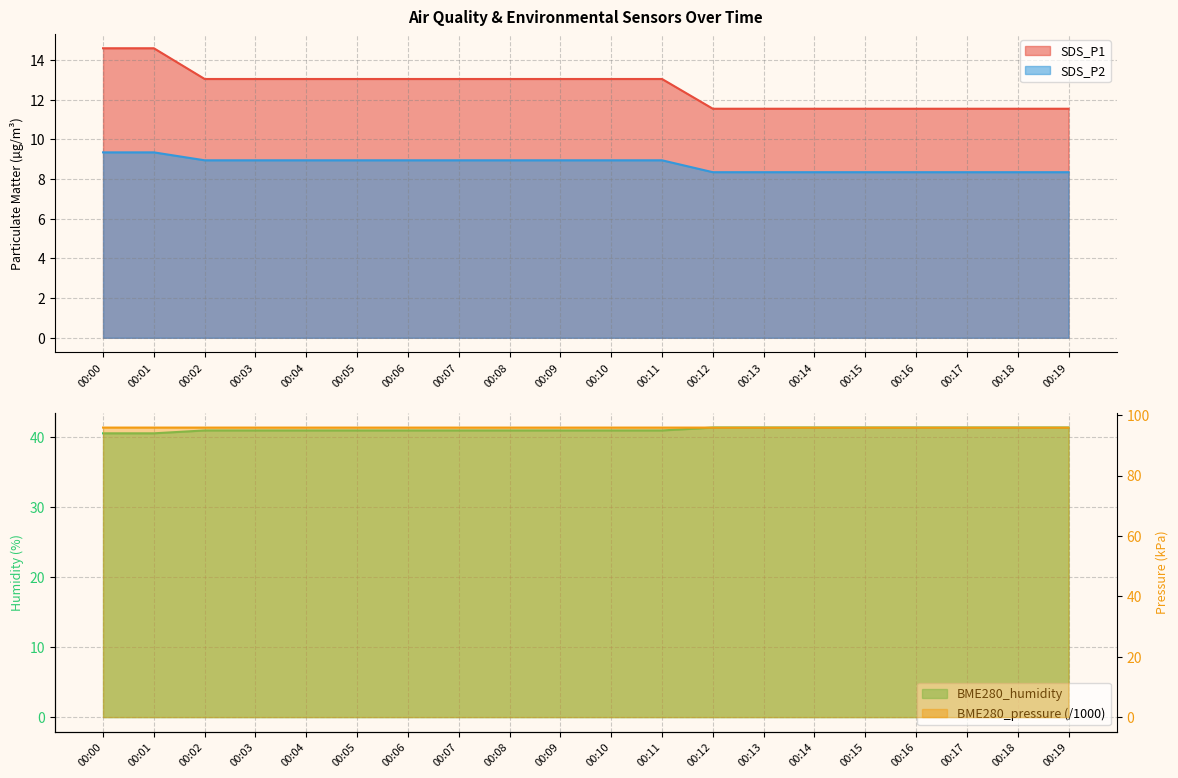

At which category does the chart reach its peak across all series?

00:00